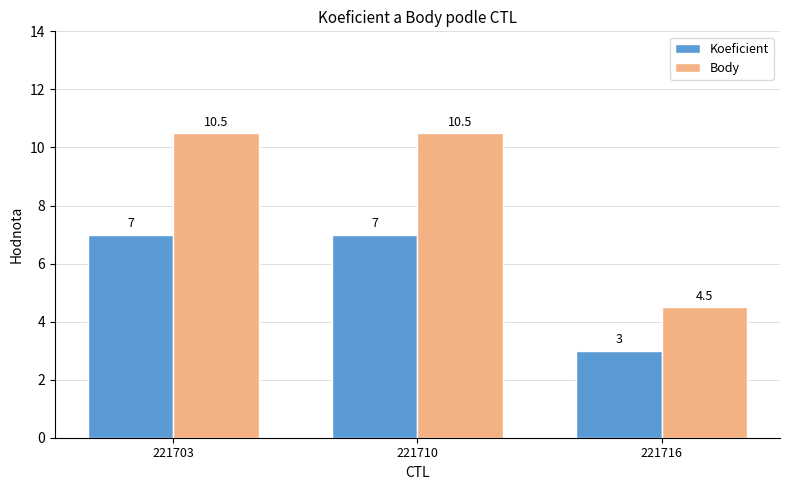

Reading left to right, list all the values displayed in this chart.

Koeficient: 221703=7.0	221710=7.0	221716=3.0
Body: 221703=10.5	221710=10.5	221716=4.5